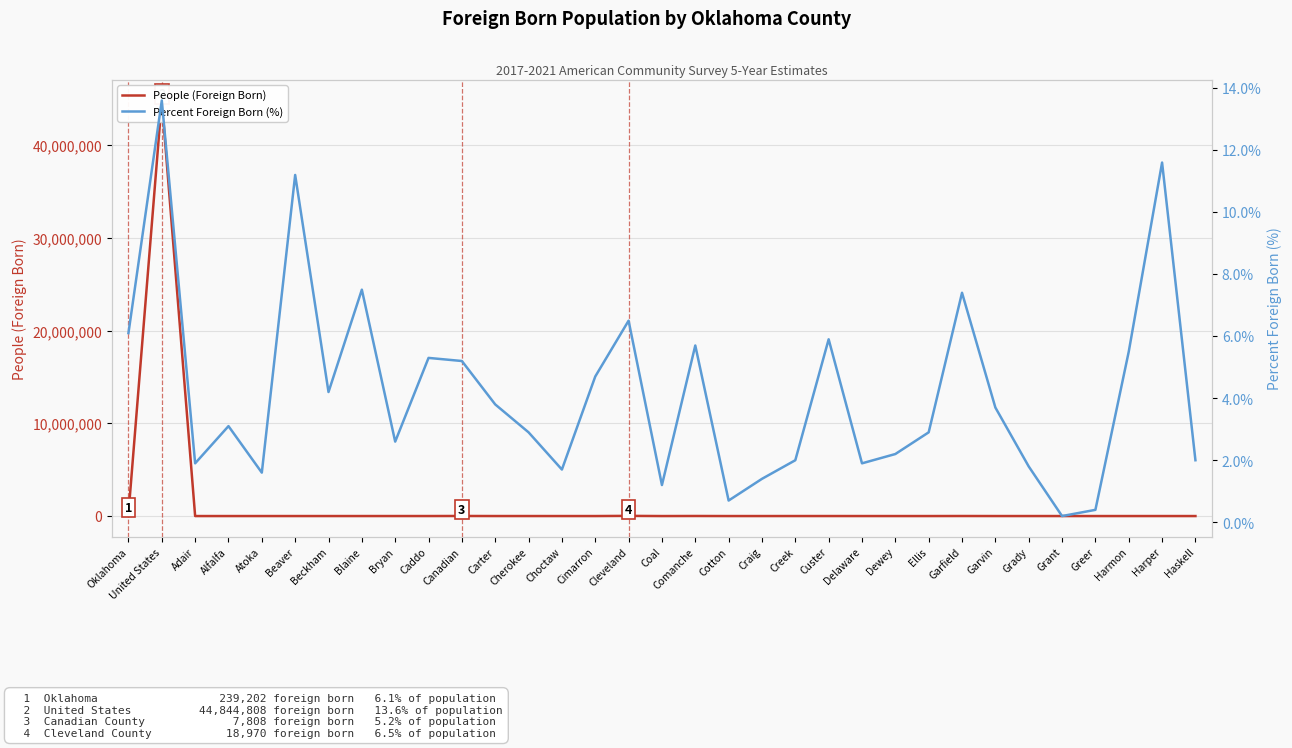

What is the value of the People (Foreign Born) point at the 8th from the left?

659.0